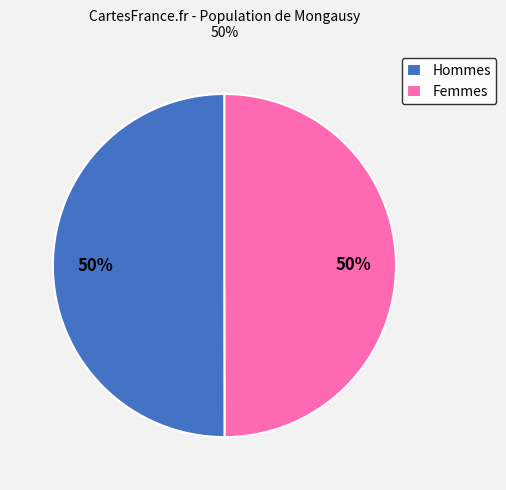

What percentage is the Hommes slice, to the nearest percent?

50%